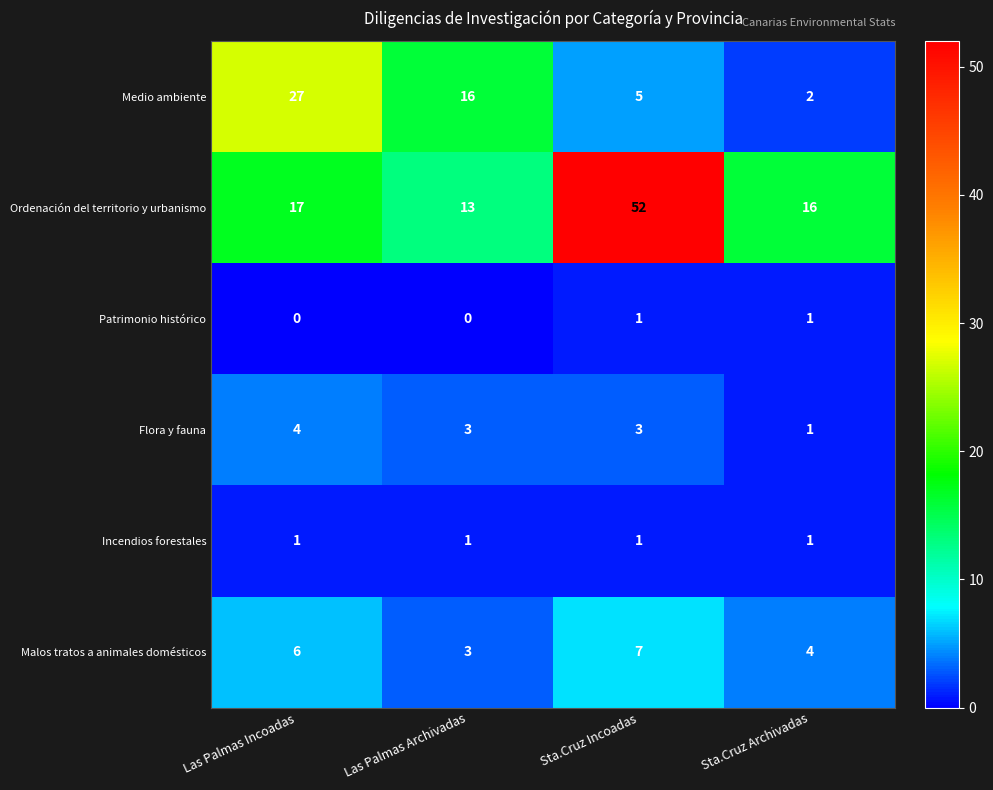

What value does the Malos tratos a animales domésticos series have at Sta.Cruz Incoadas?

7